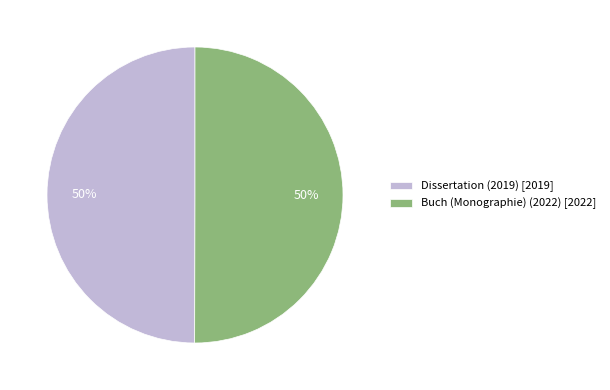

Is it true that Dissertation (2019) is 50% of the pie?

True